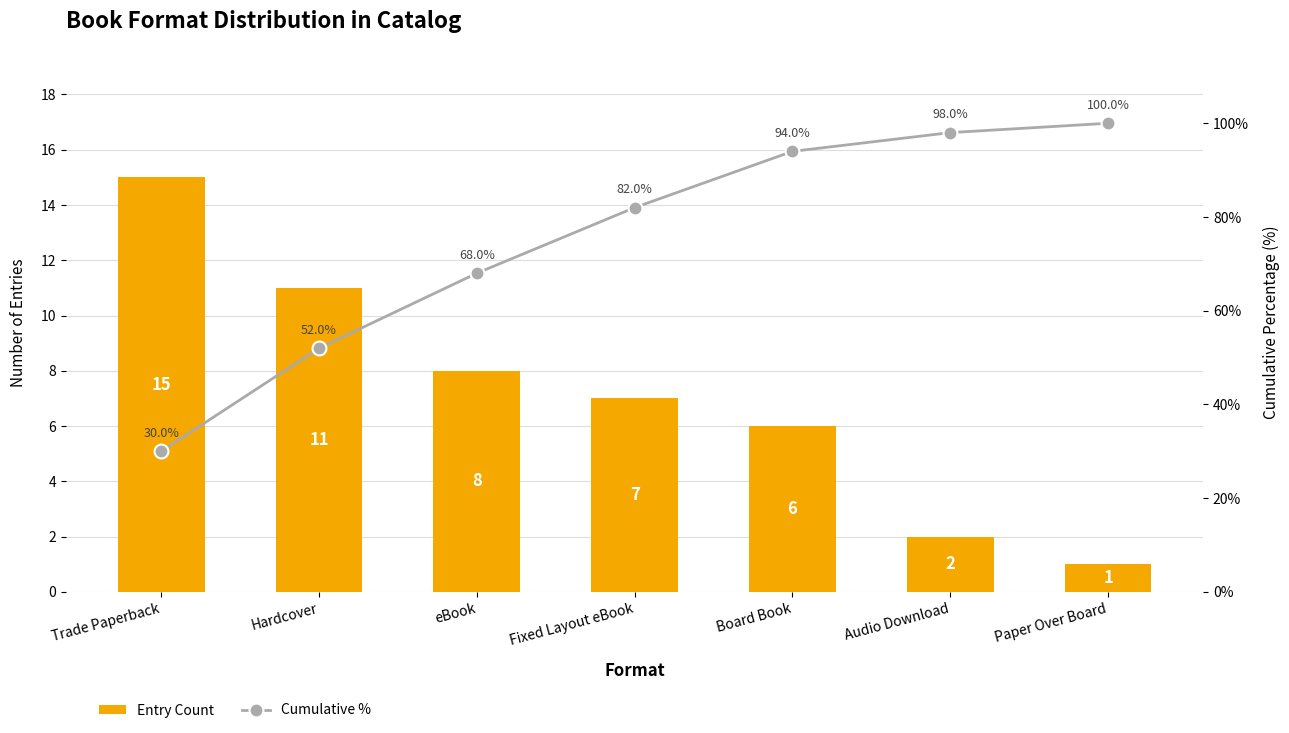

What is the total value across all series at Paper Over Board?

101